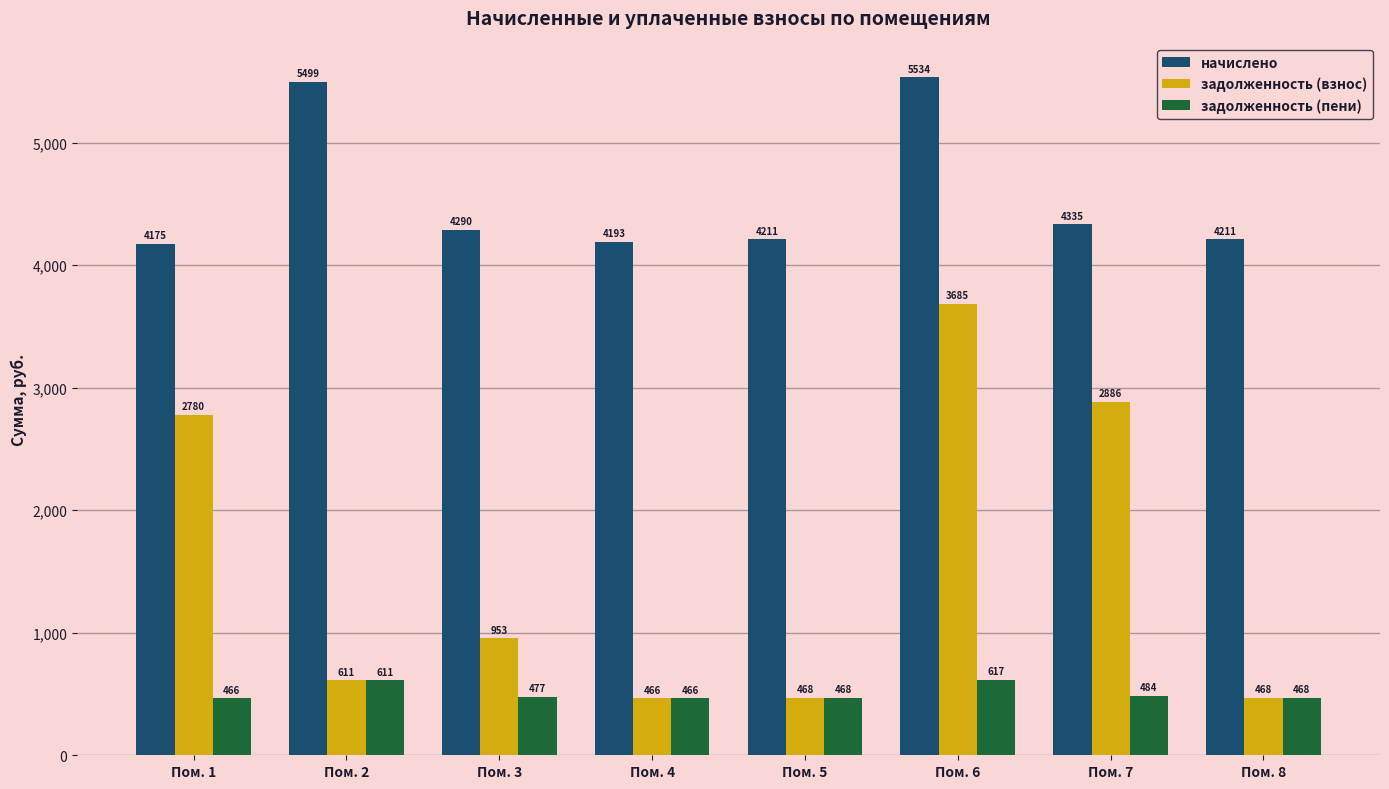

Which series has the largest range (max minus min)?

задолженность (взнос)